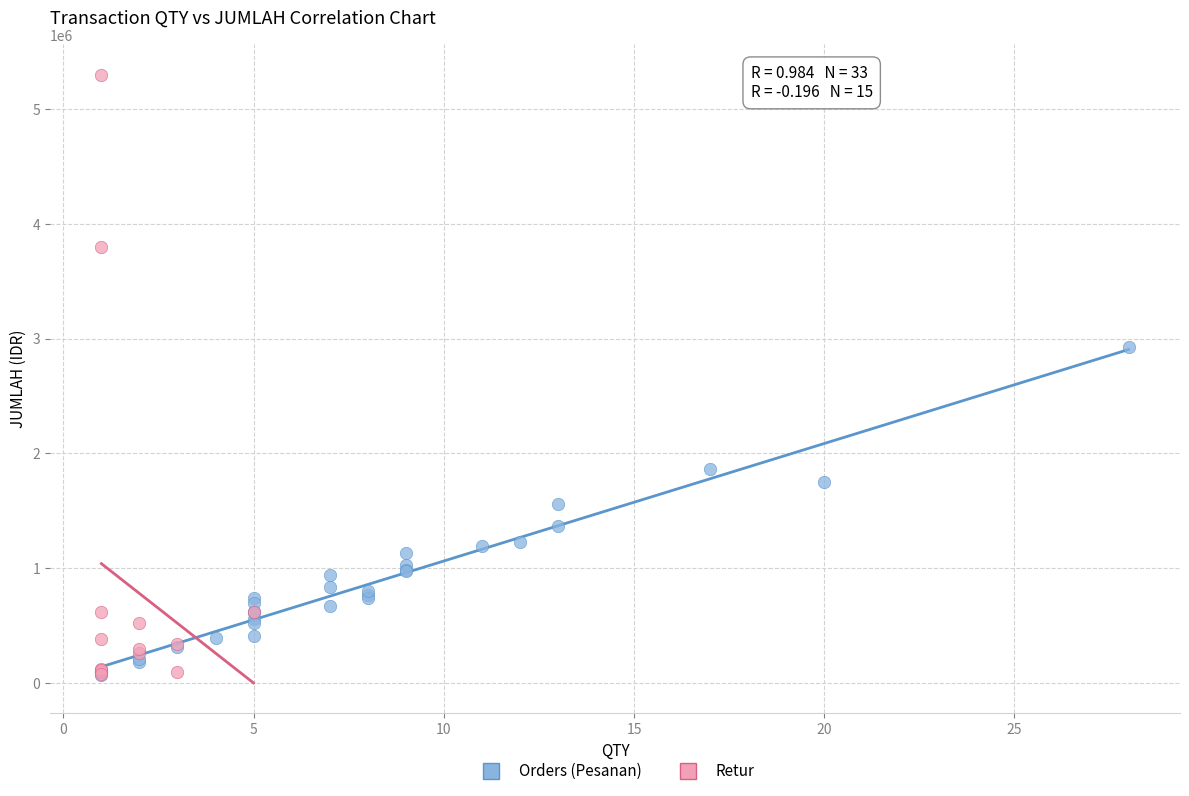

Which series has the largest Y range (max minus min)?

Retur